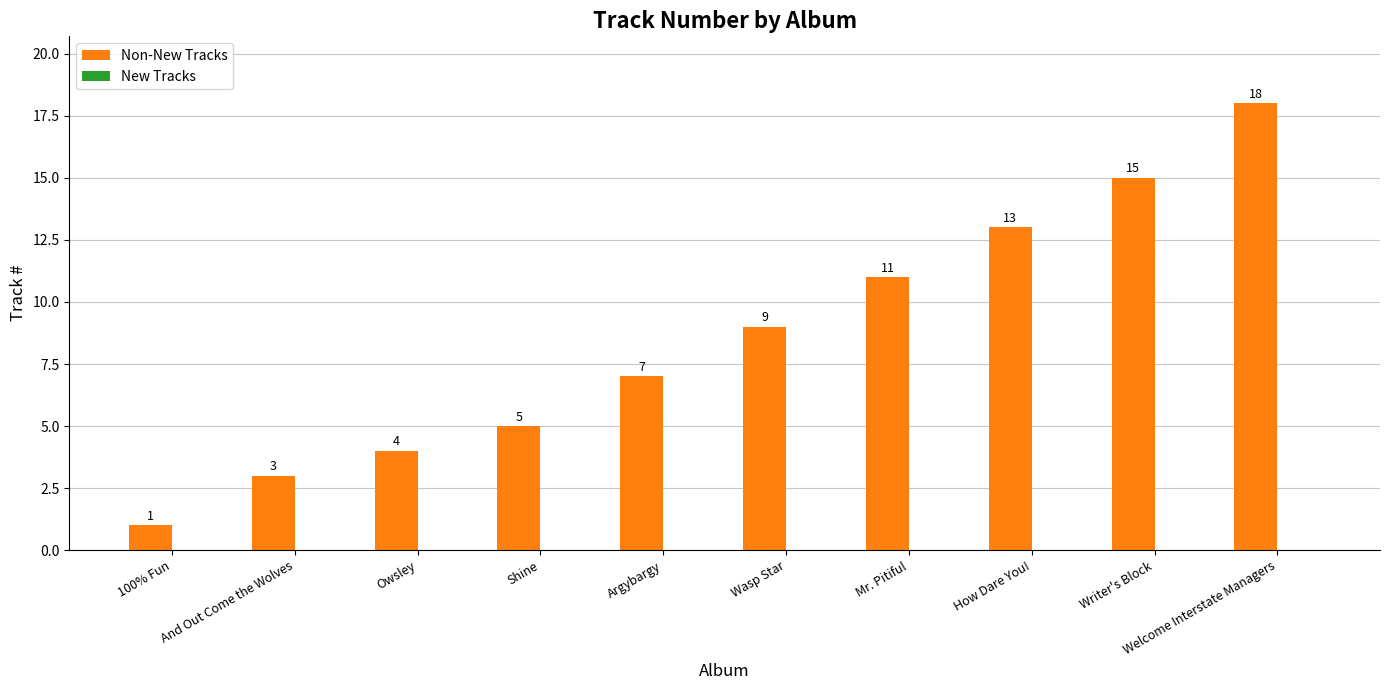

Between Argybargy and Shine, which is larger?

Argybargy